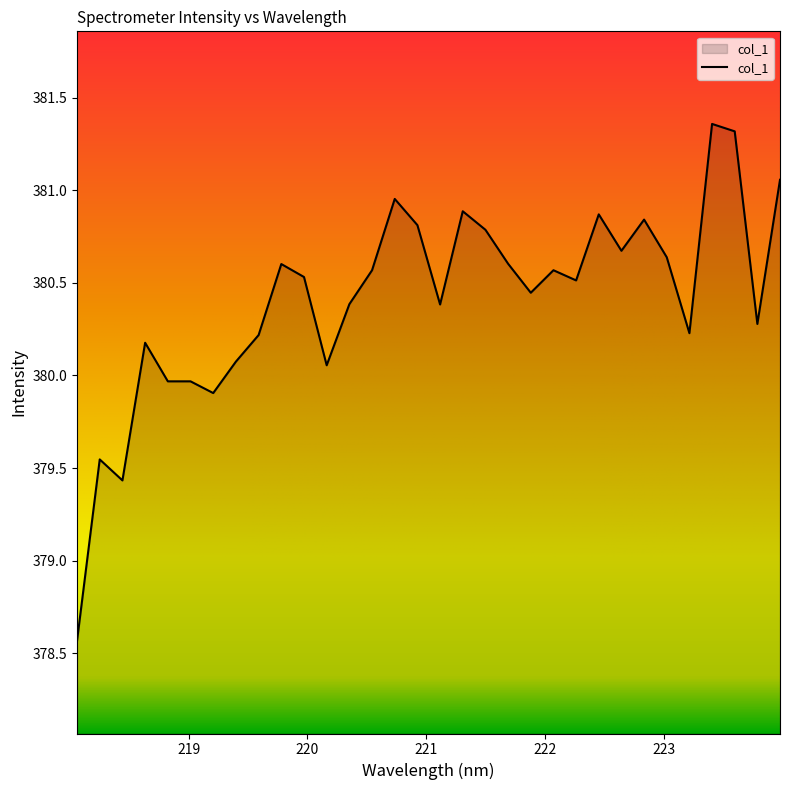

What is the difference between the maximum and minimum values?

2.8